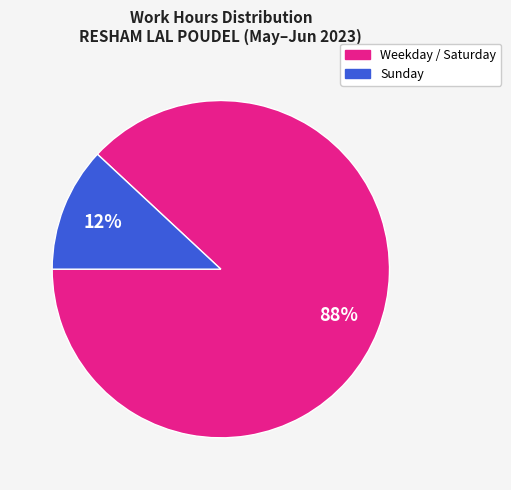

How many slices are in this pie chart?

2